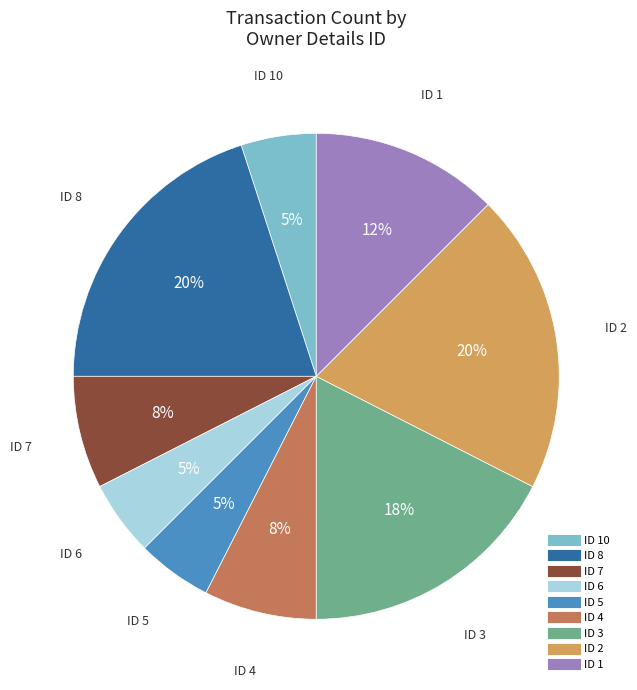

How many slices are in this pie chart?

9